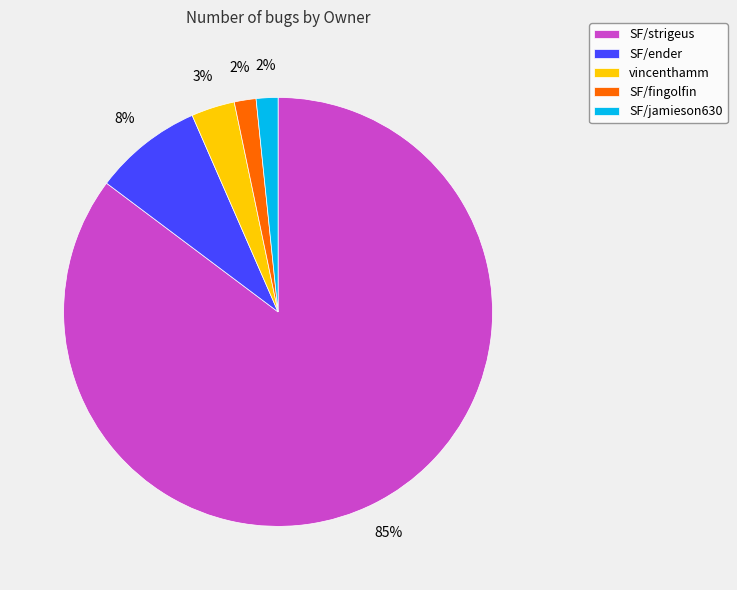

What percentage is the SF/ender slice, to the nearest percent?

8%